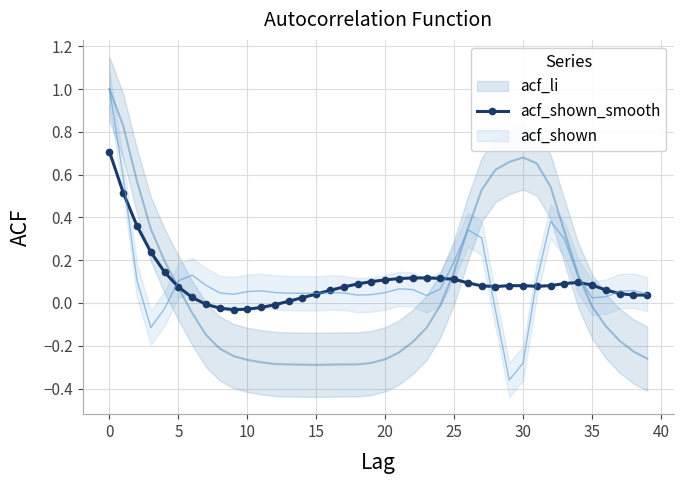

True or false: acf_shown_smooth has more than 0 points higher than both neighbors.

True